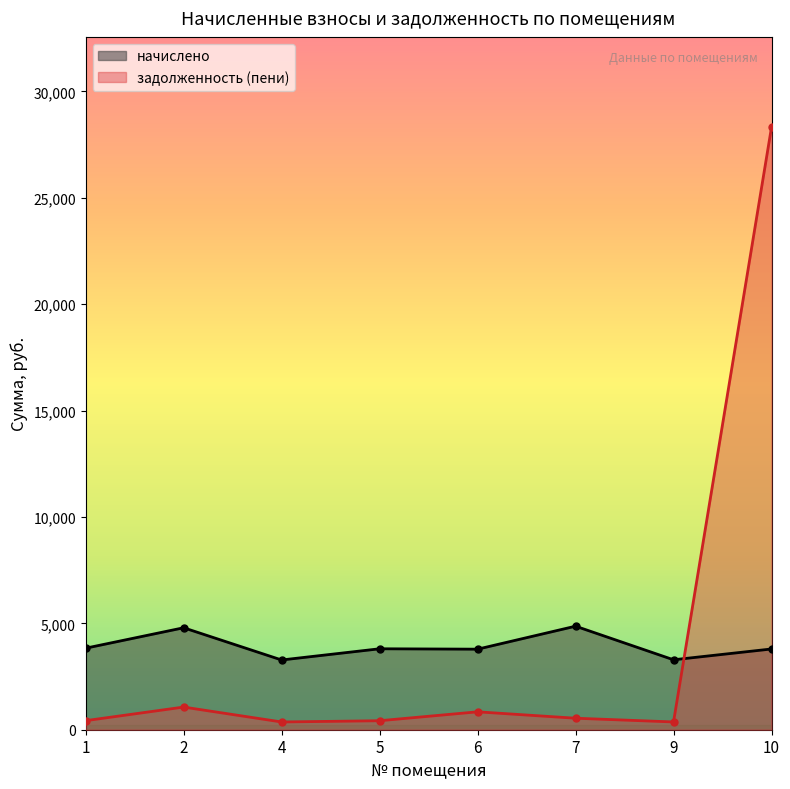

What is the average value of the задолженность (пени) series?

4042.7